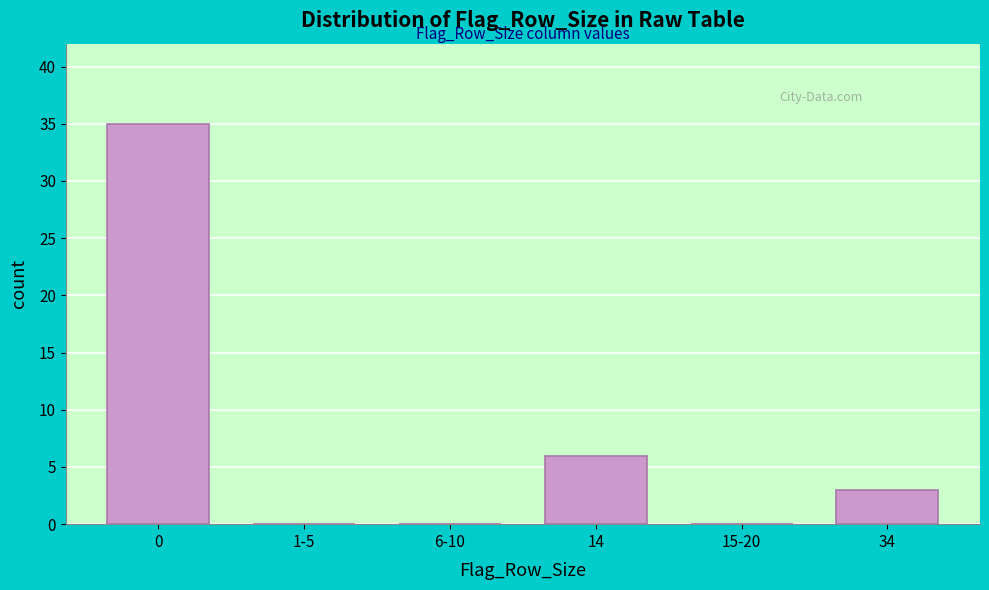

Reading right to left, list all the values displayed in this chart.

34=3	15-20=0	14=6	6-10=0	1-5=0	0=35